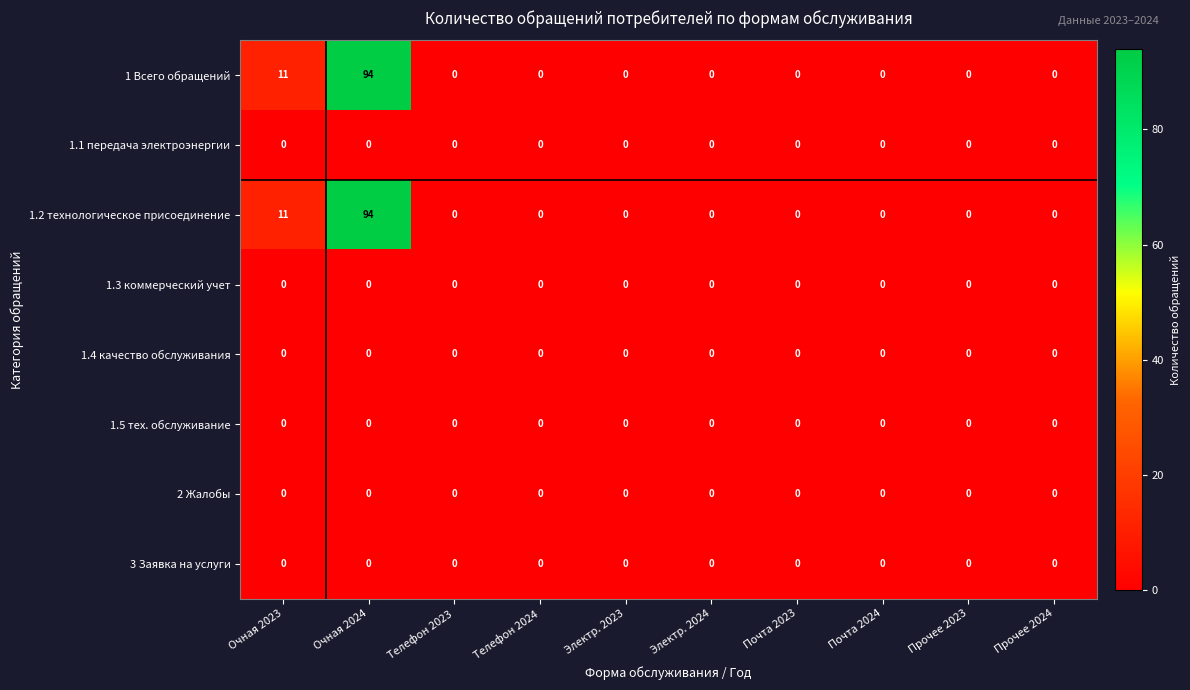

Count the number of categories in the chart.

10